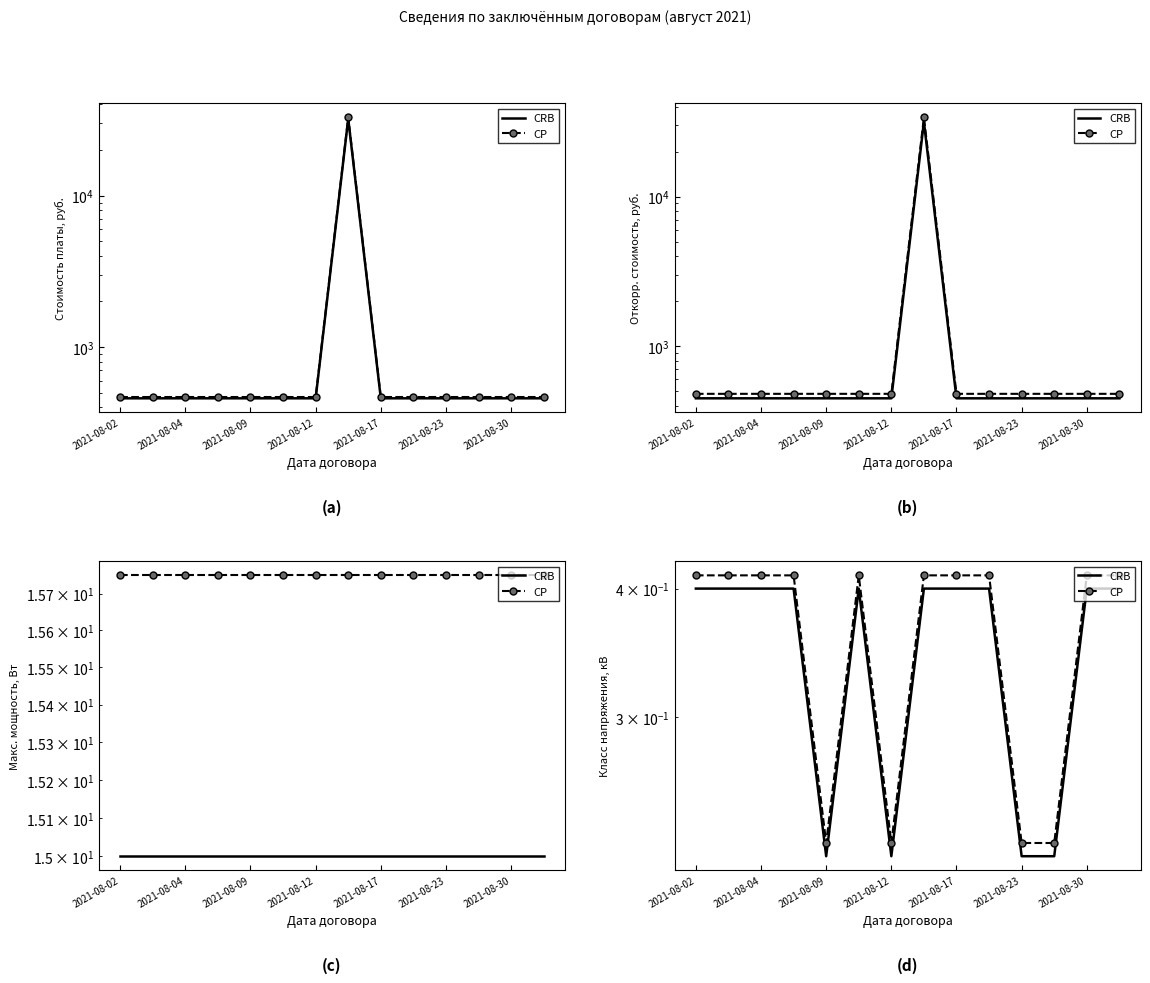

What is the difference between the CP values at 2021-08-09 and 2021-08-30?

0.2